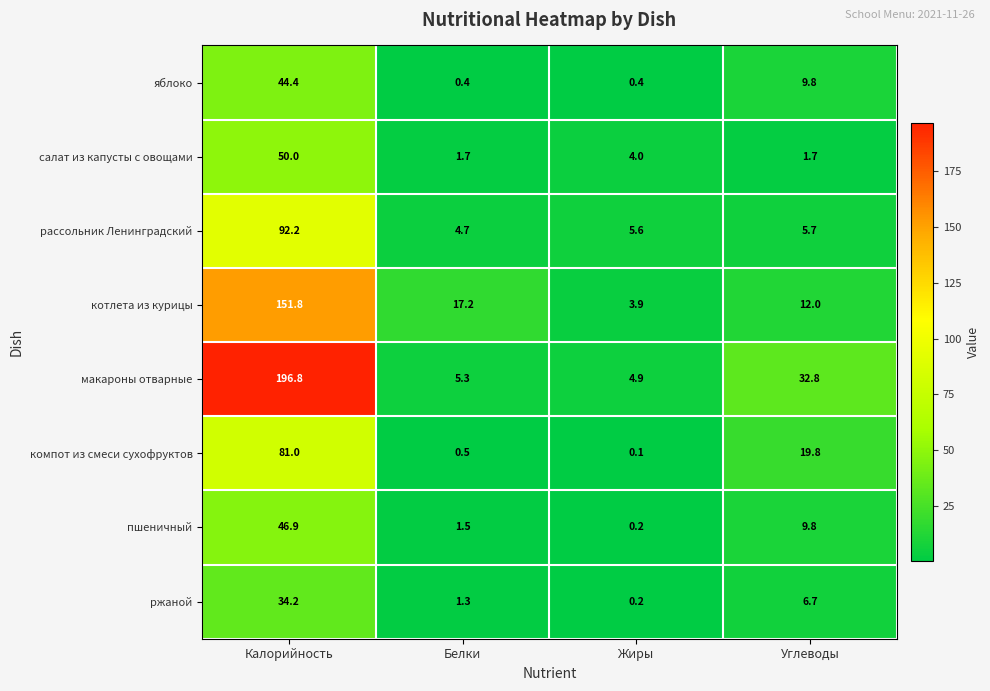

How many distinct data groups are displayed?

8